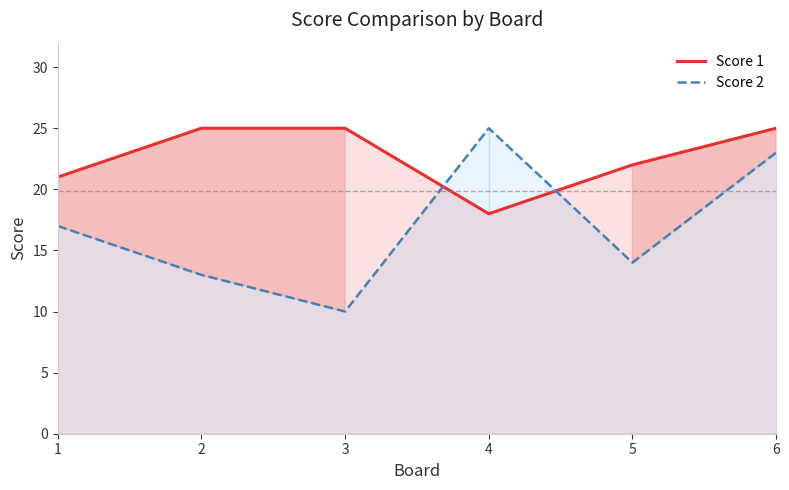

What is the minimum value shown in the chart?

10